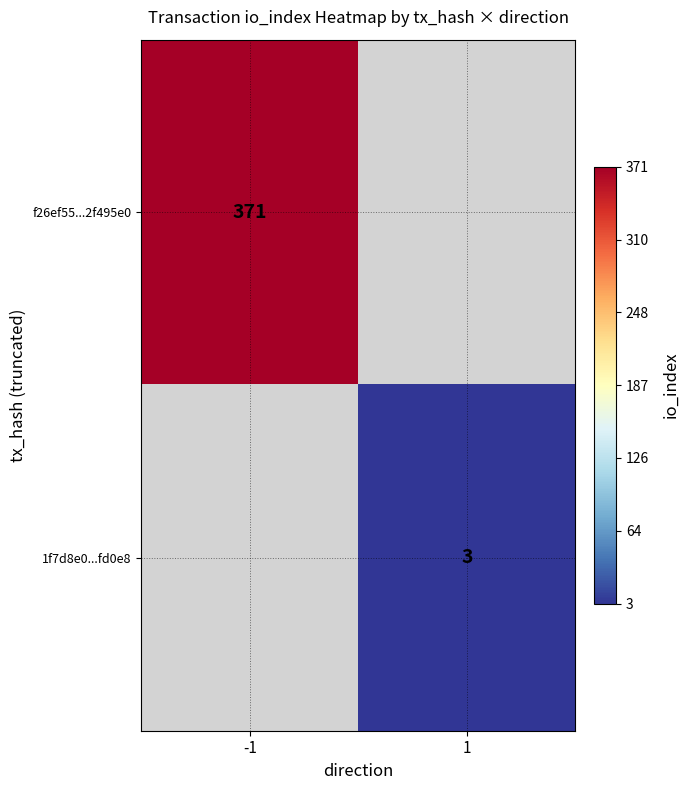

The value of 1f7d8e0...fd0e8 at 1 is 1. True or false?

False